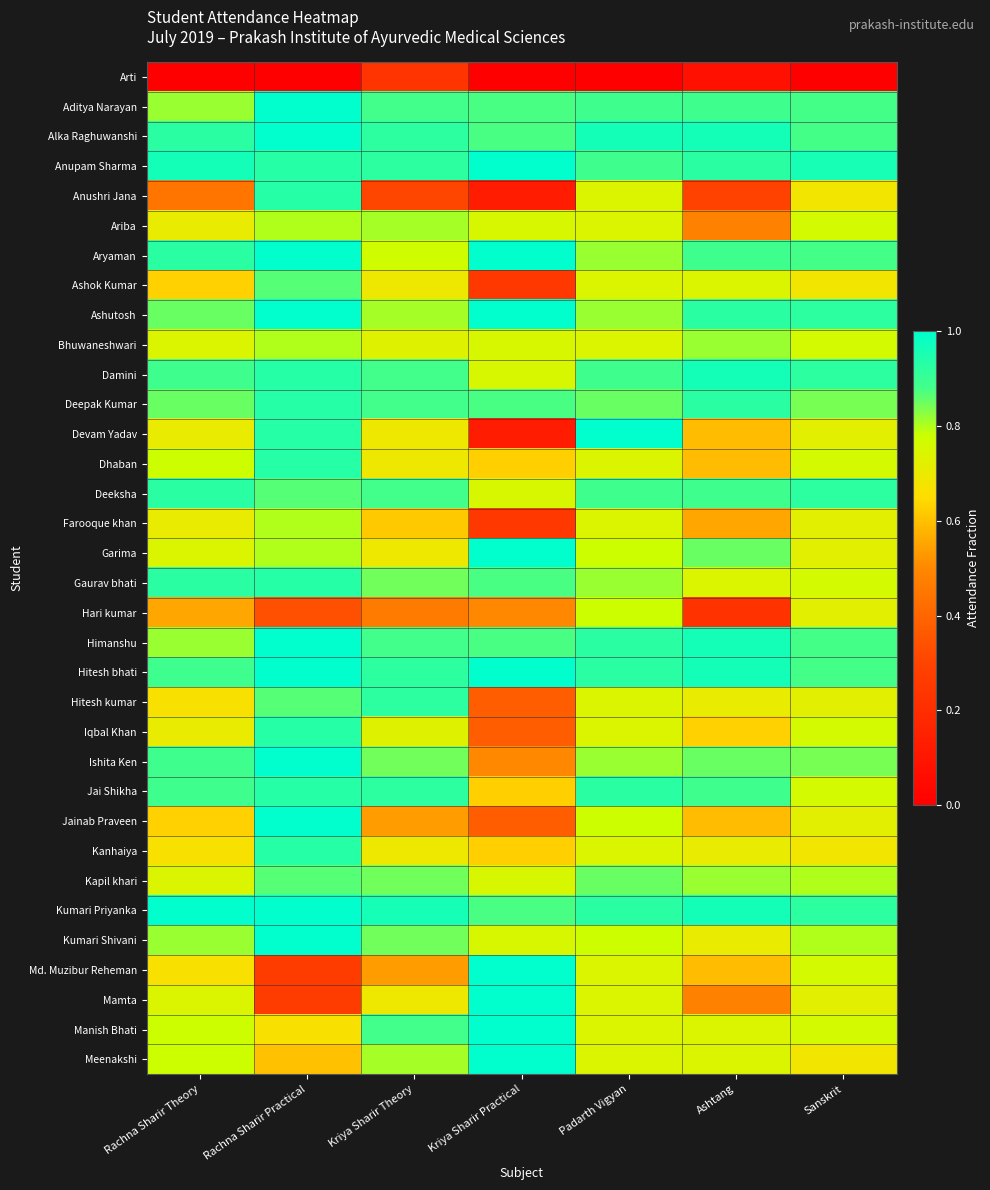

Reading left to right, transcribe all the data shown in this chart.

Arti: Rachna Sharir Theory=0.0	Rachna Sharir Practical=0.0	Kriya Sharir Theory=0.2	Kriya Sharir Practical=0.0	Padarth Vigyan=0.0	Ashtang=0.1	Sanskrit=0.0
Aditya Narayan: Rachna Sharir Theory=0.8	Rachna Sharir Practical=1.0	Kriya Sharir Theory=0.9	Kriya Sharir Practical=0.9	Padarth Vigyan=0.9	Ashtang=0.9	Sanskrit=0.9
Alka Raghuwanshi: Rachna Sharir Theory=0.9	Rachna Sharir Practical=1.0	Kriya Sharir Theory=0.9	Kriya Sharir Practical=0.9	Padarth Vigyan=1.0	Ashtang=1.0	Sanskrit=0.9
Anupam Sharma: Rachna Sharir Theory=1.0	Rachna Sharir Practical=0.9	Kriya Sharir Theory=0.9	Kriya Sharir Practical=1.0	Padarth Vigyan=0.9	Ashtang=0.9	Sanskrit=1.0
Anushri Jana: Rachna Sharir Theory=0.4	Rachna Sharir Practical=0.9	Kriya Sharir Theory=0.3	Kriya Sharir Practical=0.1	Padarth Vigyan=0.7	Ashtang=0.3	Sanskrit=0.7
Ariba: Rachna Sharir Theory=0.7	Rachna Sharir Practical=0.8	Kriya Sharir Theory=0.8	Kriya Sharir Practical=0.8	Padarth Vigyan=0.7	Ashtang=0.5	Sanskrit=0.8
Aryaman: Rachna Sharir Theory=0.9	Rachna Sharir Practical=1.0	Kriya Sharir Theory=0.8	Kriya Sharir Practical=1.0	Padarth Vigyan=0.8	Ashtang=0.9	Sanskrit=0.9
Ashok Kumar: Rachna Sharir Theory=0.6	Rachna Sharir Practical=0.9	Kriya Sharir Theory=0.7	Kriya Sharir Practical=0.2	Padarth Vigyan=0.7	Ashtang=0.7	Sanskrit=0.7
Ashutosh: Rachna Sharir Theory=0.9	Rachna Sharir Practical=1.0	Kriya Sharir Theory=0.8	Kriya Sharir Practical=1.0	Padarth Vigyan=0.8	Ashtang=0.9	Sanskrit=0.9
Bhuwaneshwari: Rachna Sharir Theory=0.7	Rachna Sharir Practical=0.8	Kriya Sharir Theory=0.7	Kriya Sharir Practical=0.8	Padarth Vigyan=0.7	Ashtang=0.8	Sanskrit=0.8
Damini: Rachna Sharir Theory=0.9	Rachna Sharir Practical=0.9	Kriya Sharir Theory=0.9	Kriya Sharir Practical=0.8	Padarth Vigyan=0.9	Ashtang=1.0	Sanskrit=0.9
Deepak Kumar: Rachna Sharir Theory=0.9	Rachna Sharir Practical=0.9	Kriya Sharir Theory=0.9	Kriya Sharir Practical=0.9	Padarth Vigyan=0.9	Ashtang=0.9	Sanskrit=0.8
Devam Yadav: Rachna Sharir Theory=0.7	Rachna Sharir Practical=0.9	Kriya Sharir Theory=0.7	Kriya Sharir Practical=0.1	Padarth Vigyan=1.1	Ashtang=0.6	Sanskrit=0.7
Dhaban: Rachna Sharir Theory=0.8	Rachna Sharir Practical=0.9	Kriya Sharir Theory=0.7	Kriya Sharir Practical=0.6	Padarth Vigyan=0.7	Ashtang=0.6	Sanskrit=0.8
Deeksha: Rachna Sharir Theory=0.9	Rachna Sharir Practical=0.9	Kriya Sharir Theory=0.9	Kriya Sharir Practical=0.8	Padarth Vigyan=0.9	Ashtang=0.9	Sanskrit=0.9
Farooque khan: Rachna Sharir Theory=0.7	Rachna Sharir Practical=0.8	Kriya Sharir Theory=0.6	Kriya Sharir Practical=0.2	Padarth Vigyan=0.7	Ashtang=0.6	Sanskrit=0.7
Garima: Rachna Sharir Theory=0.7	Rachna Sharir Practical=0.8	Kriya Sharir Theory=0.7	Kriya Sharir Practical=1.0	Padarth Vigyan=0.8	Ashtang=0.9	Sanskrit=0.7
Gaurav bhati: Rachna Sharir Theory=0.9	Rachna Sharir Practical=0.9	Kriya Sharir Theory=0.8	Kriya Sharir Practical=0.9	Padarth Vigyan=0.8	Ashtang=0.7	Sanskrit=0.8
Hari kumar: Rachna Sharir Theory=0.6	Rachna Sharir Practical=0.3	Kriya Sharir Theory=0.5	Kriya Sharir Practical=0.5	Padarth Vigyan=0.8	Ashtang=0.2	Sanskrit=0.7
Himanshu: Rachna Sharir Theory=0.8	Rachna Sharir Practical=1.0	Kriya Sharir Theory=0.9	Kriya Sharir Practical=0.9	Padarth Vigyan=0.9	Ashtang=1.0	Sanskrit=0.9
Hitesh bhati: Rachna Sharir Theory=0.9	Rachna Sharir Practical=1.0	Kriya Sharir Theory=0.9	Kriya Sharir Practical=1.0	Padarth Vigyan=0.9	Ashtang=1.0	Sanskrit=0.9
Hitesh kumar: Rachna Sharir Theory=0.7	Rachna Sharir Practical=0.9	Kriya Sharir Theory=0.9	Kriya Sharir Practical=0.4	Padarth Vigyan=0.7	Ashtang=0.7	Sanskrit=0.7
Iqbal Khan: Rachna Sharir Theory=0.7	Rachna Sharir Practical=0.9	Kriya Sharir Theory=0.7	Kriya Sharir Practical=0.4	Padarth Vigyan=0.7	Ashtang=0.6	Sanskrit=0.8
Ishita Ken: Rachna Sharir Theory=0.9	Rachna Sharir Practical=1.0	Kriya Sharir Theory=0.8	Kriya Sharir Practical=0.5	Padarth Vigyan=0.8	Ashtang=0.9	Sanskrit=0.8
Jai Shikha: Rachna Sharir Theory=0.9	Rachna Sharir Practical=0.9	Kriya Sharir Theory=0.9	Kriya Sharir Practical=0.6	Padarth Vigyan=0.9	Ashtang=0.9	Sanskrit=0.8
Jainab Praveen: Rachna Sharir Theory=0.6	Rachna Sharir Practical=1.0	Kriya Sharir Theory=0.5	Kriya Sharir Practical=0.4	Padarth Vigyan=0.8	Ashtang=0.6	Sanskrit=0.7
Kanhaiya: Rachna Sharir Theory=0.7	Rachna Sharir Practical=0.9	Kriya Sharir Theory=0.7	Kriya Sharir Practical=0.6	Padarth Vigyan=0.7	Ashtang=0.7	Sanskrit=0.7
Kapil khari: Rachna Sharir Theory=0.7	Rachna Sharir Practical=0.9	Kriya Sharir Theory=0.8	Kriya Sharir Practical=0.8	Padarth Vigyan=0.9	Ashtang=0.8	Sanskrit=0.8
Kumari Priyanka: Rachna Sharir Theory=1.0	Rachna Sharir Practical=1.0	Kriya Sharir Theory=1.0	Kriya Sharir Practical=0.9	Padarth Vigyan=0.9	Ashtang=1.0	Sanskrit=0.9
Kumari Shivani: Rachna Sharir Theory=0.8	Rachna Sharir Practical=1.0	Kriya Sharir Theory=0.8	Kriya Sharir Practical=0.8	Padarth Vigyan=0.8	Ashtang=0.7	Sanskrit=0.8
Md. Muzibur Reheman: Rachna Sharir Theory=0.7	Rachna Sharir Practical=0.3	Kriya Sharir Theory=0.5	Kriya Sharir Practical=1.0	Padarth Vigyan=0.7	Ashtang=0.6	Sanskrit=0.8
Mamta: Rachna Sharir Theory=0.7	Rachna Sharir Practical=0.3	Kriya Sharir Theory=0.7	Kriya Sharir Practical=1.0	Padarth Vigyan=0.7	Ashtang=0.5	Sanskrit=0.7
Manish Bhati: Rachna Sharir Theory=0.8	Rachna Sharir Practical=0.7	Kriya Sharir Theory=0.9	Kriya Sharir Practical=1.4	Padarth Vigyan=0.7	Ashtang=0.7	Sanskrit=0.8
Meenakshi: Rachna Sharir Theory=0.8	Rachna Sharir Practical=0.6	Kriya Sharir Theory=0.8	Kriya Sharir Practical=1.1	Padarth Vigyan=0.7	Ashtang=0.7	Sanskrit=0.7